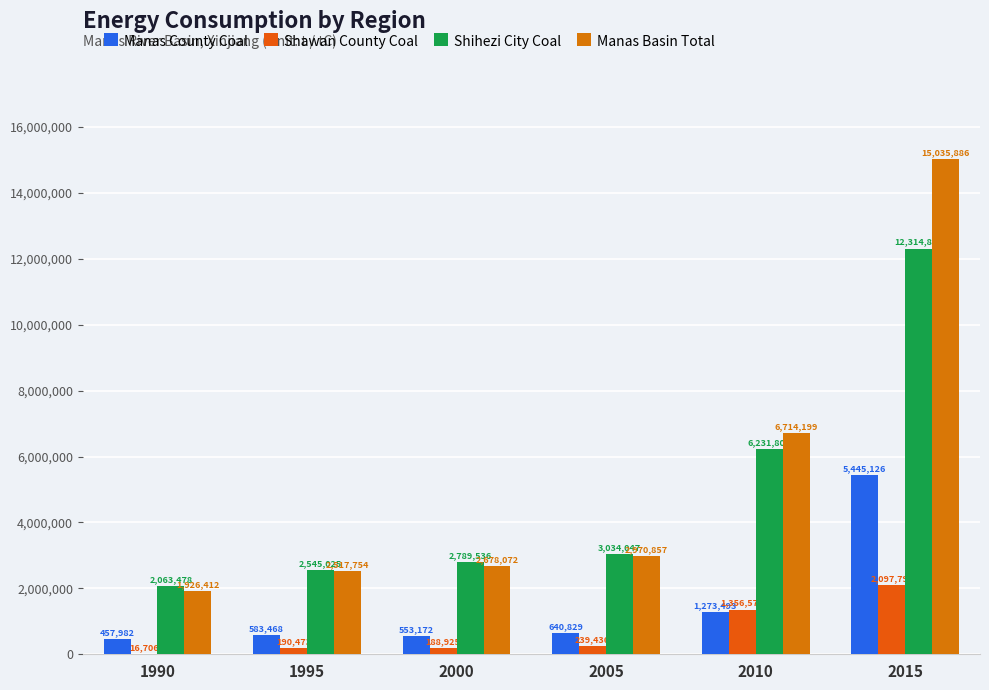

How many distinct data groups are displayed?

4